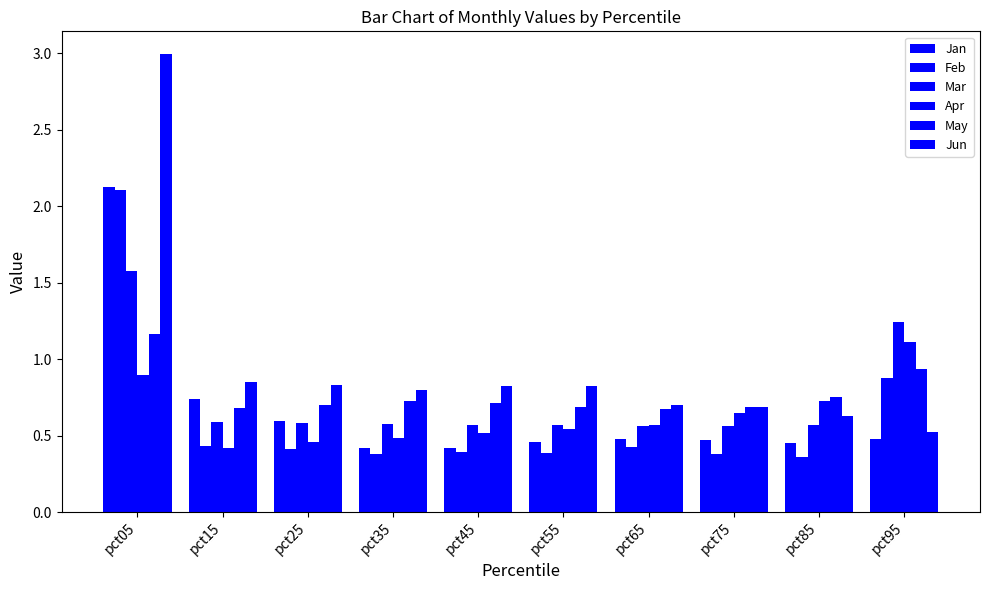

Which category has the lowest value in the Jan series?

pct35